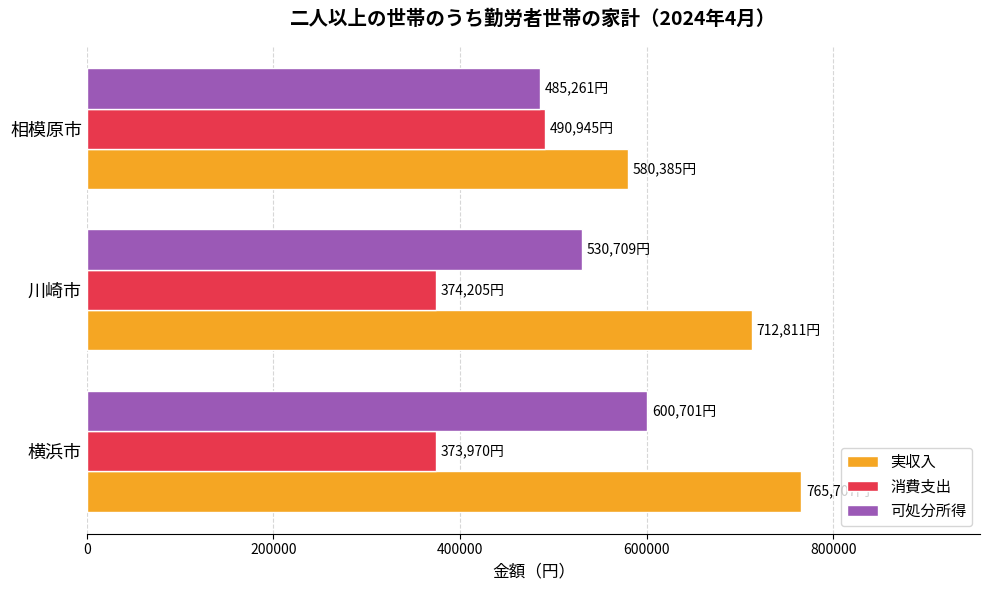

List the labels in order of 可処分所得 value, smallest first.

相模原市, 川崎市, 横浜市